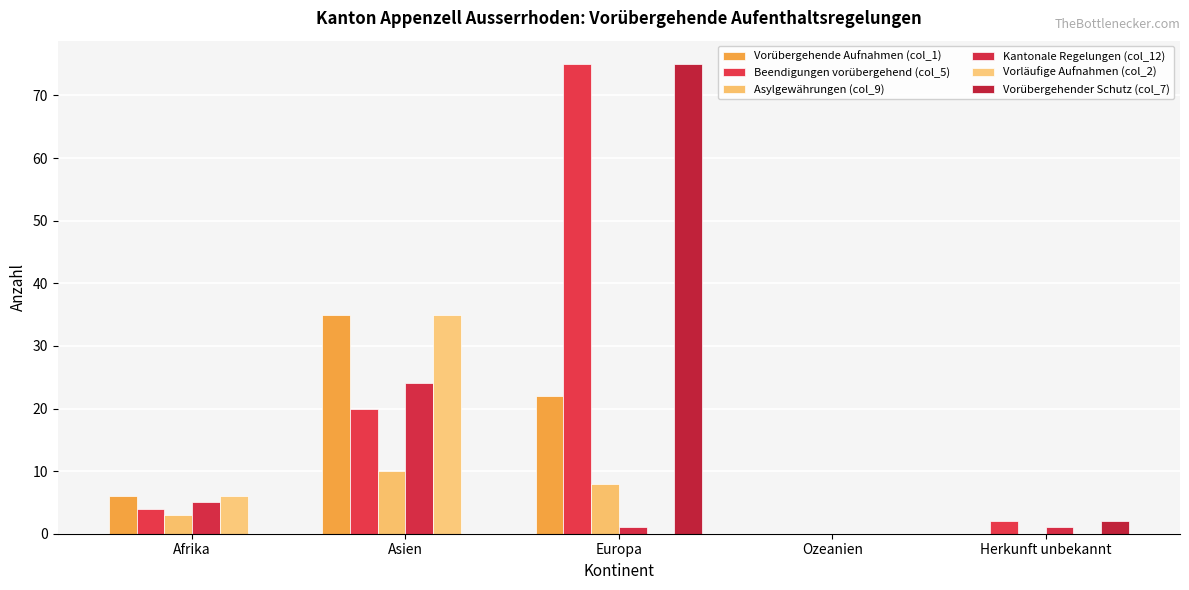

List the labels in order of Kantonale Regelungen (col_12) value, smallest first.

Ozeanien, Europa, Herkunft unbekannt, Afrika, Asien